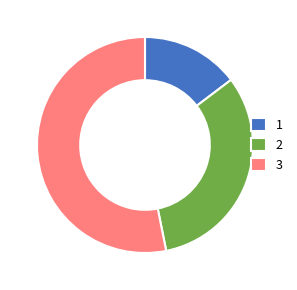

Do 3 and 1 together represent more than half of the pie?

Yes